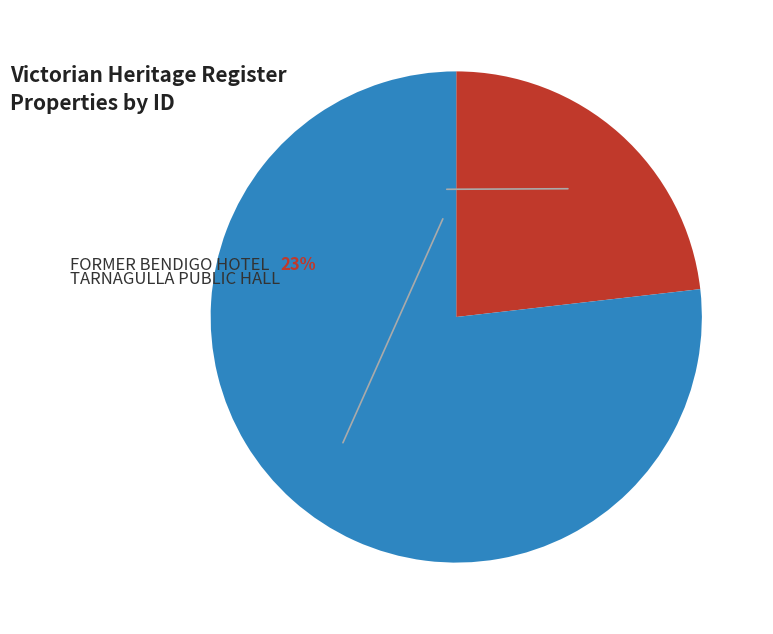

How many slices are in this pie chart?

2